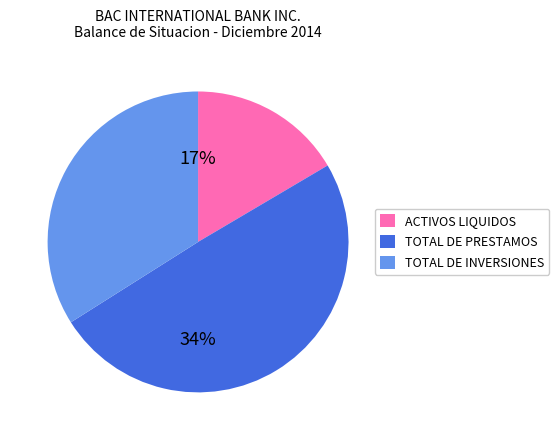

True or false: TOTAL DE INVERSIONES accounts for 34% of the total.

True